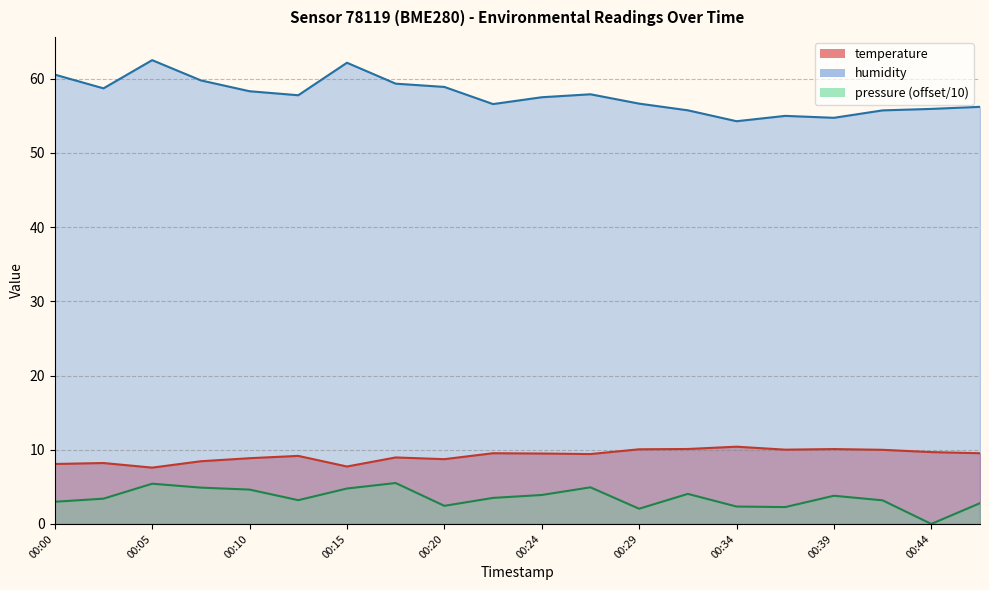

Where is humidity nearest to the value 58?

00:27